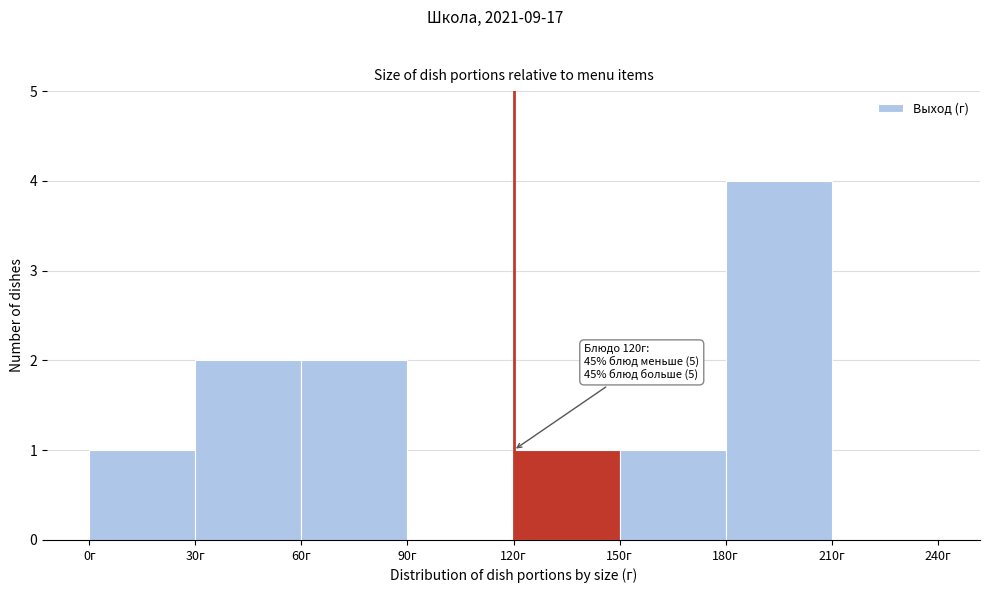

Over which range of the x-axis is the bar tallest?

180 to 210